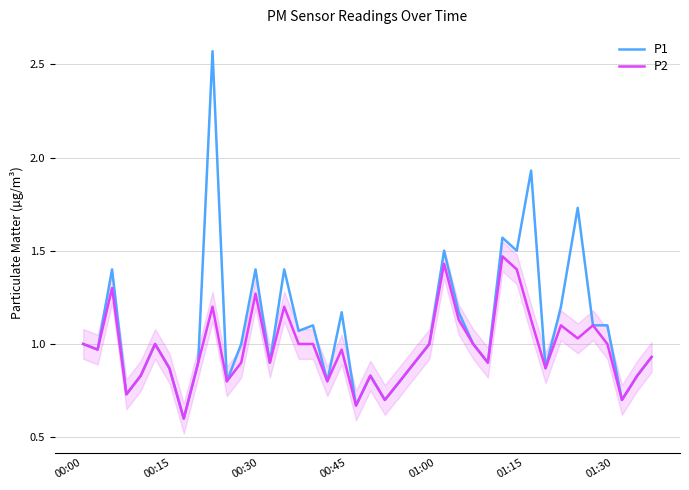

What is the smallest value displayed?

0.6